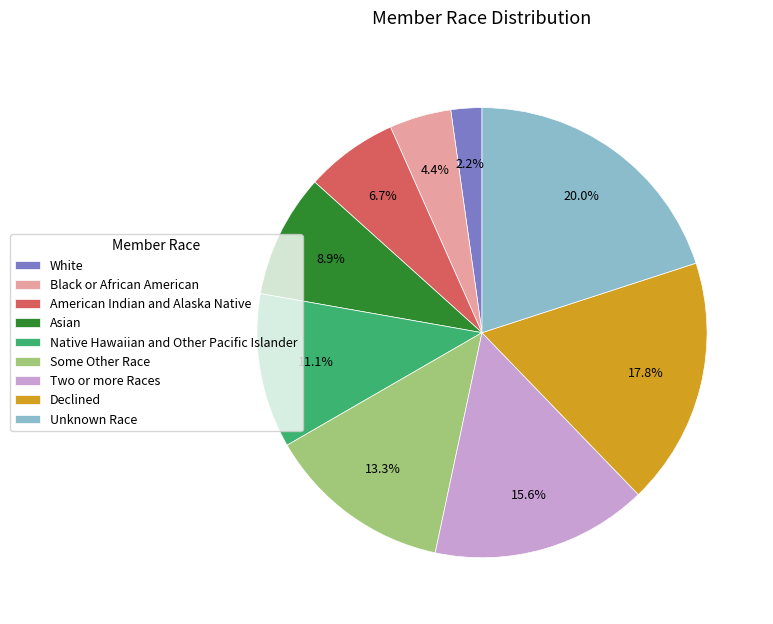

To the nearest percent, what portion does Asian represent?

9%